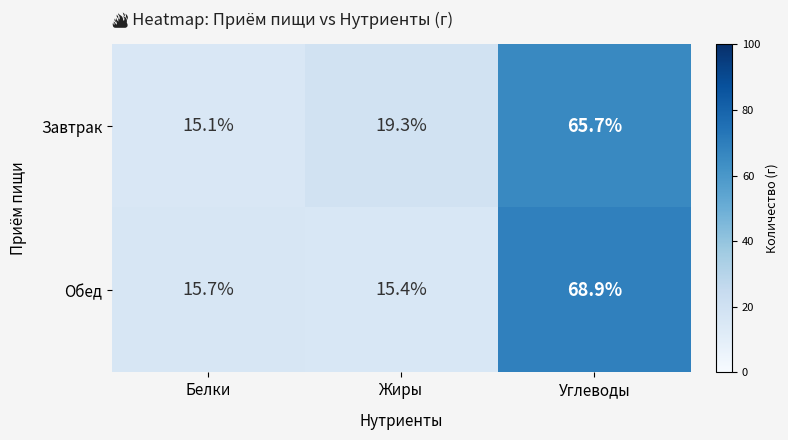

Rank the series at Углеводы from highest to lowest value.

Обед, Завтрак